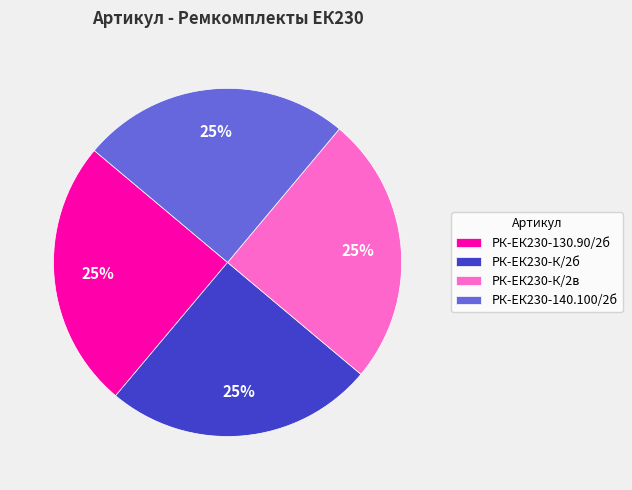

To the nearest percent, what is the average slice percentage?

25%